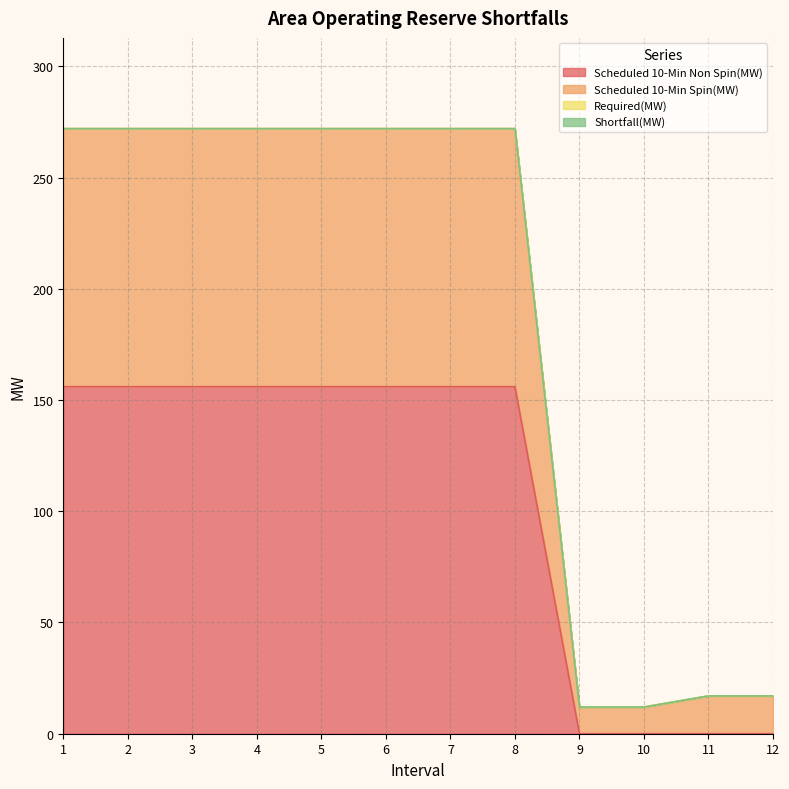

Does the chart have visible grid lines?

Yes